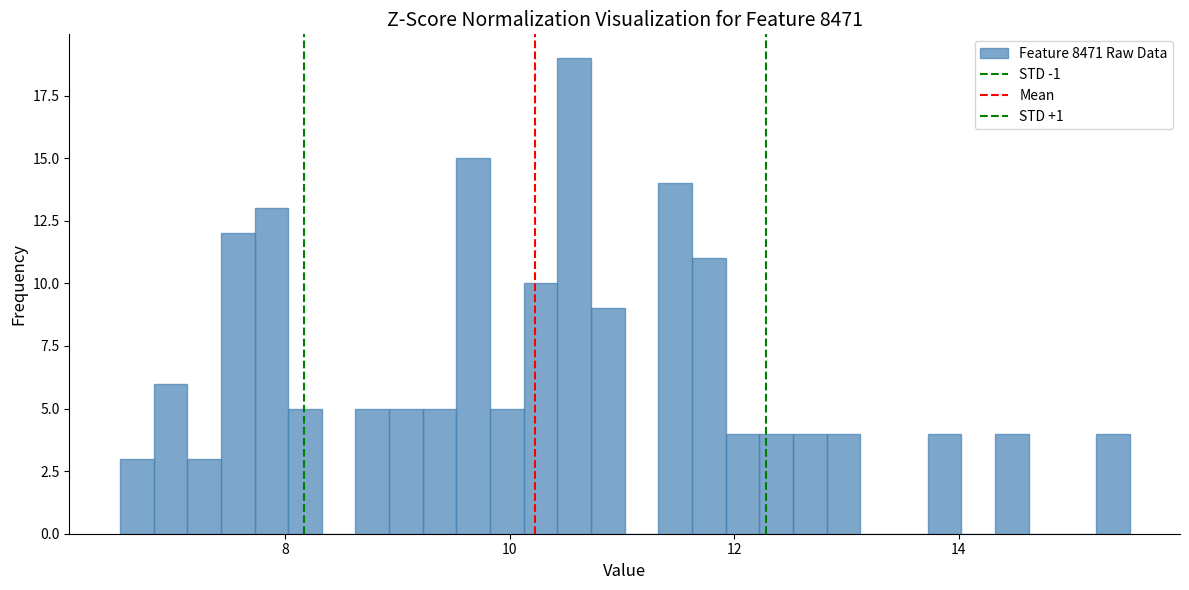

Read against the x-axis, roughly where is the centre of the tallest bar?

10.6